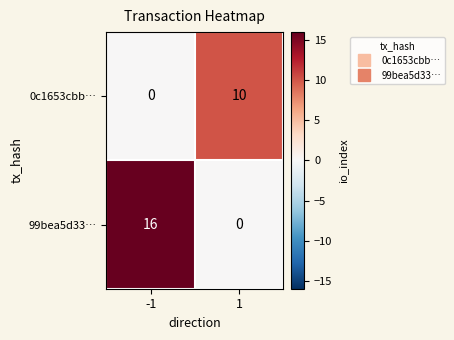

At 1, list the series in order from largest to smallest.

0c1653cbb…, 99bea5d33…